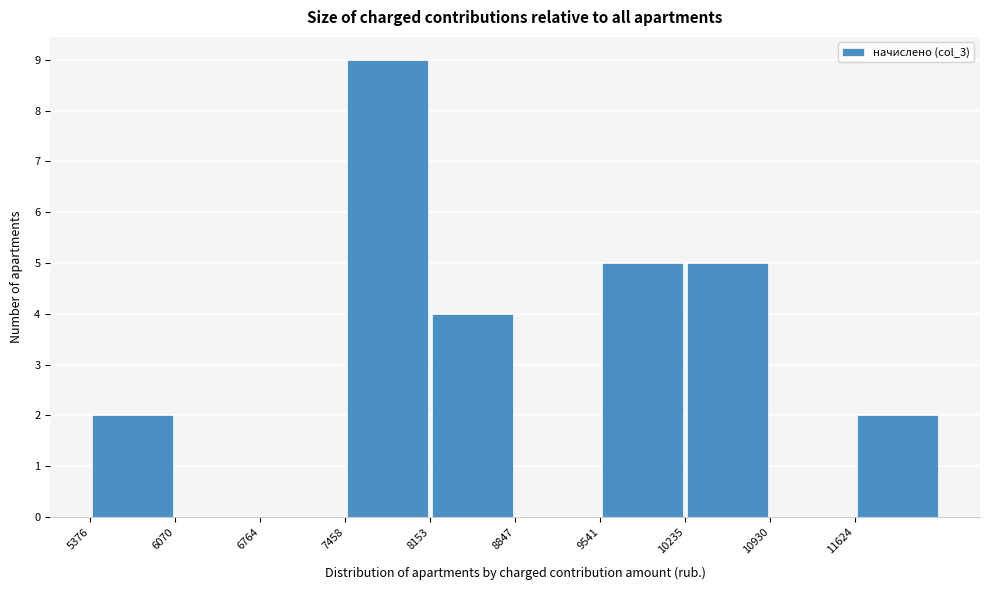

Over which range of the x-axis is the bar tallest?

7500 to 8200